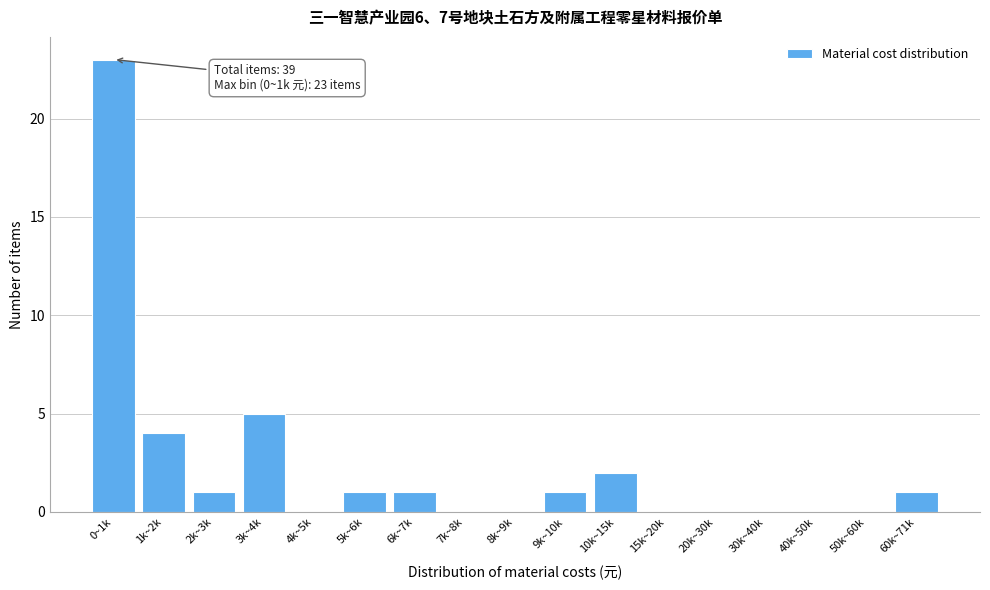

Reading right to left, list all the values displayed in this chart.

60k~71k=1	50k~60k=0	40k~50k=0	30k~40k=0	20k~30k=0	15k~20k=0	10k~15k=2	9k~10k=1	8k~9k=0	7k~8k=0	6k~7k=1	5k~6k=1	4k~5k=0	3k~4k=5	2k~3k=1	1k~2k=4	0~1k=23